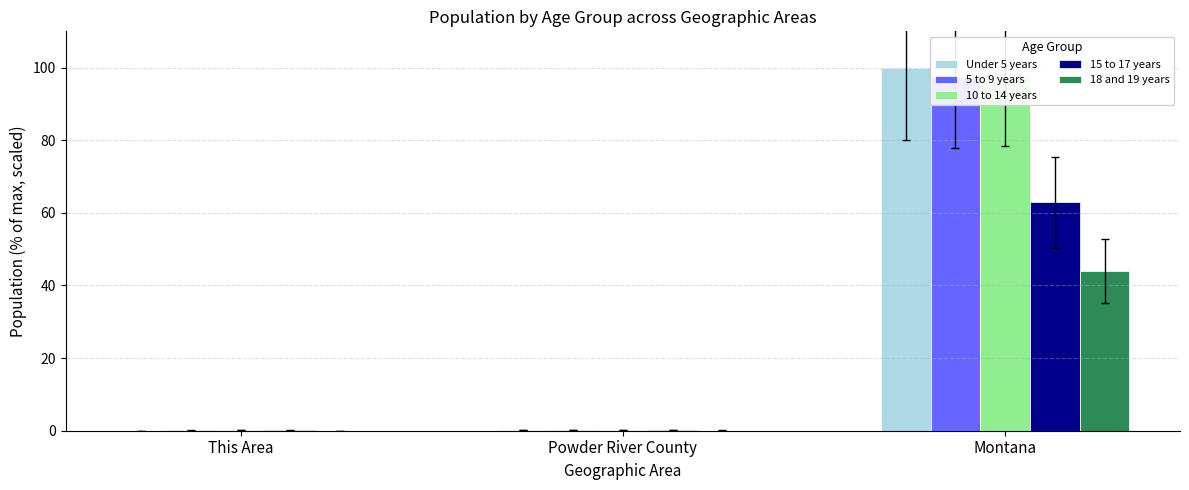

Between This Area and Powder River County, which is larger?

Powder River County